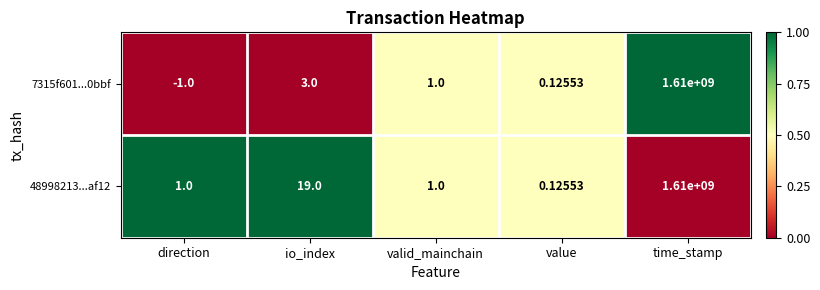

List the labels in order of 7315f601...0bbf value, largest first.

time_stamp, io_index, valid_mainchain, value, direction